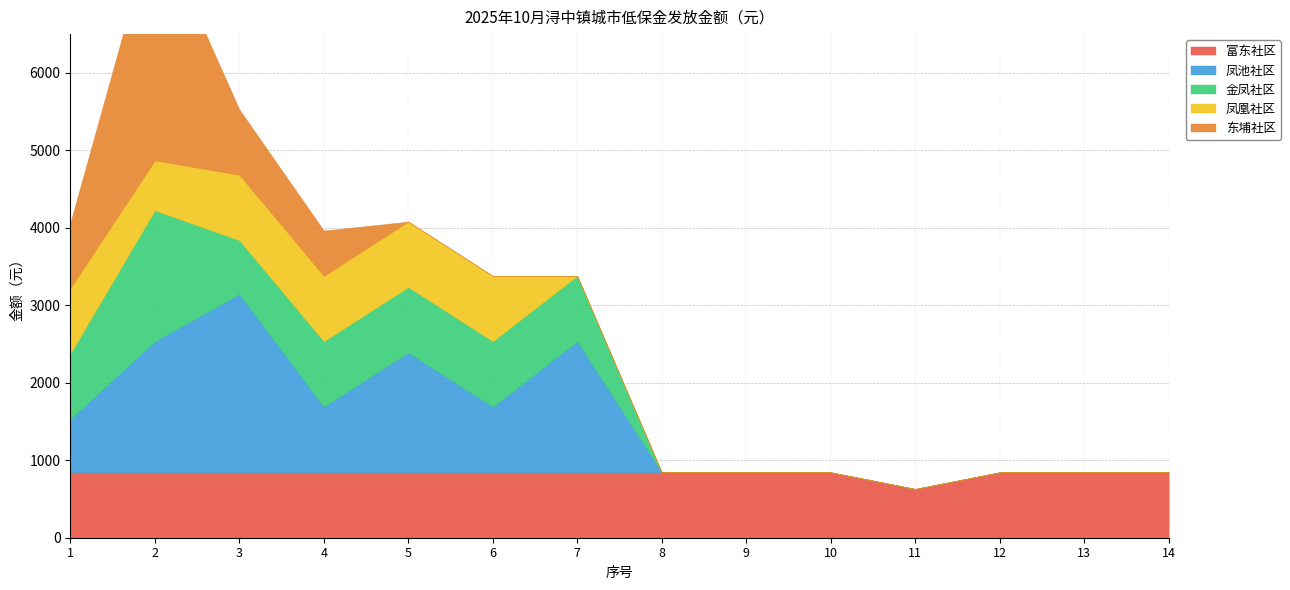

Between 6 and 9, which series saw the biggest shift?

凤池社区